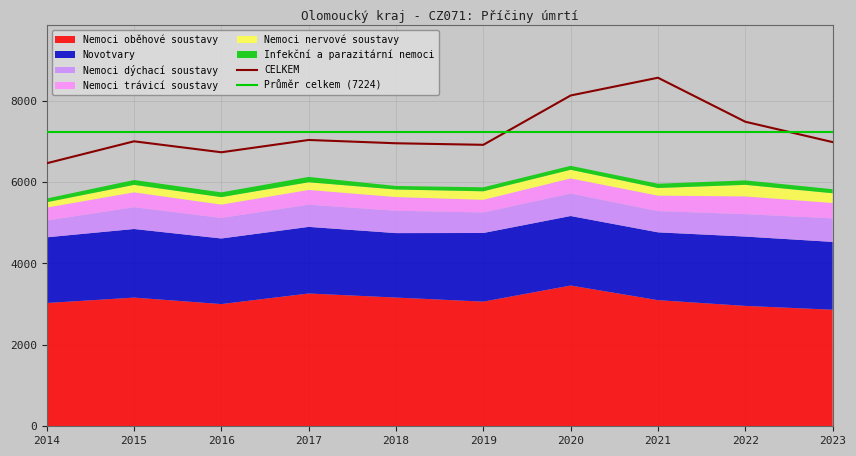

The CELKEM series shows 7481 at 2022. True or false?

True